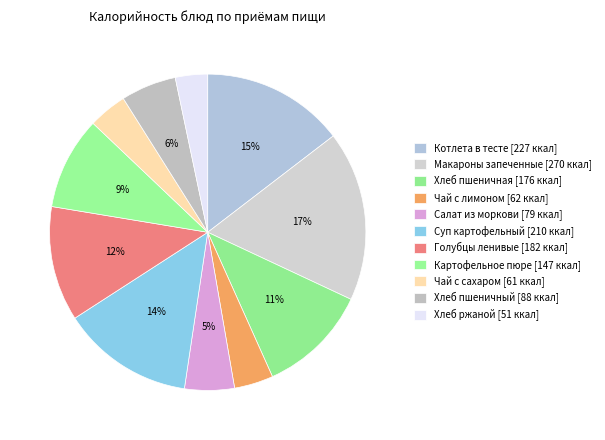

Count the number of slices in the pie.

11